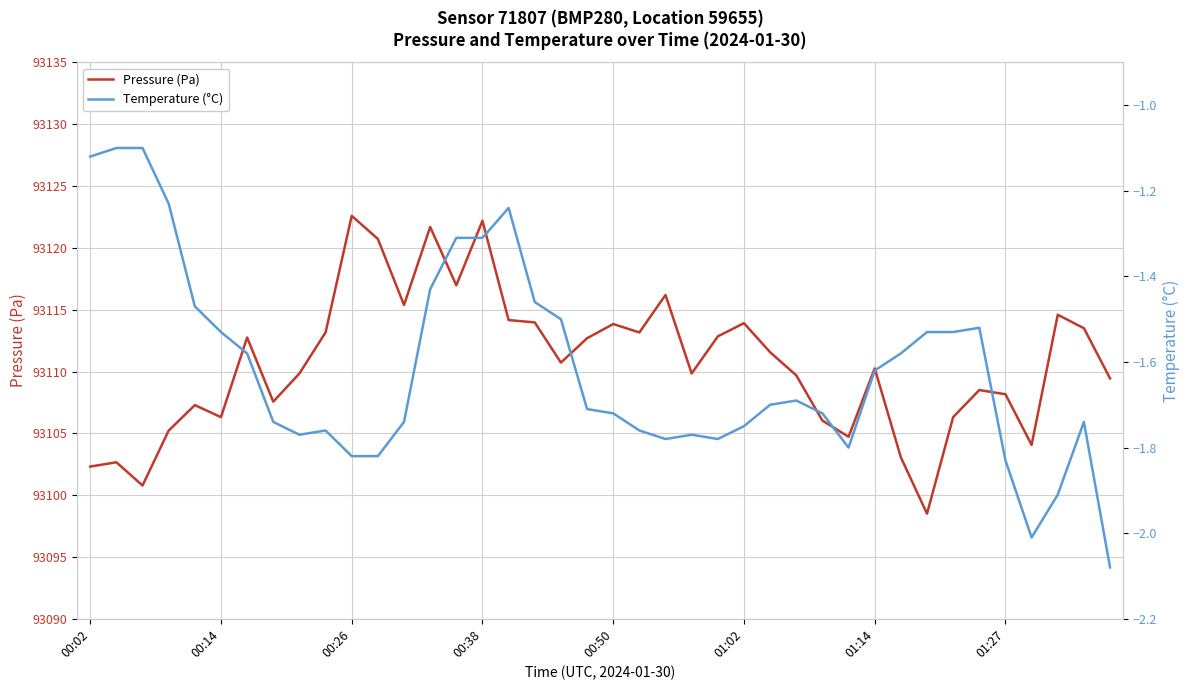

The value of Pressure (Pa) at 32 is 48456.4. True or false?

False